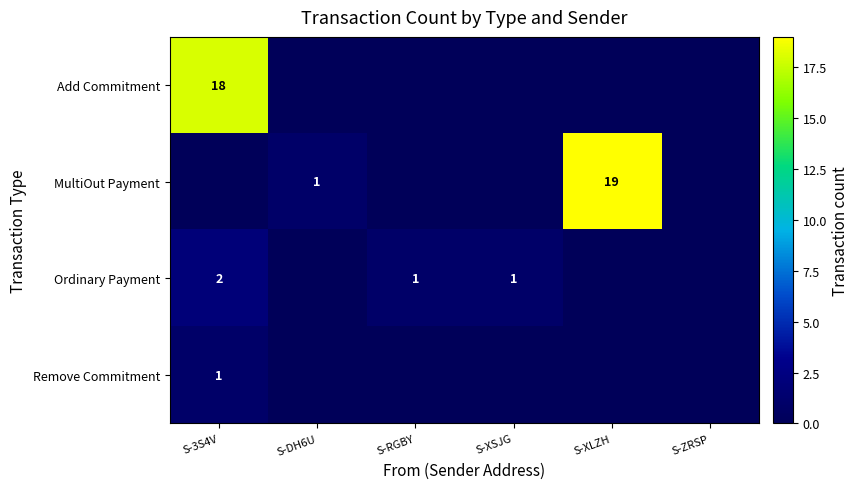

Is it true that MultiOut Payment equals 1 at S-DH6U?

True